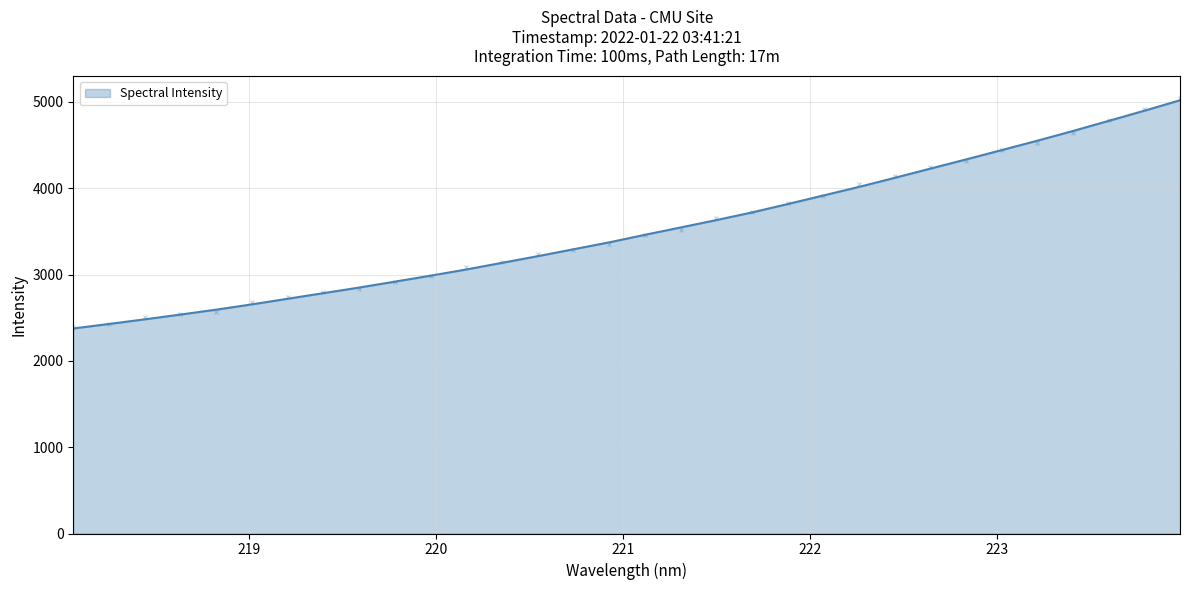

True or false: the data shows 6768.5 at 223.408.

False